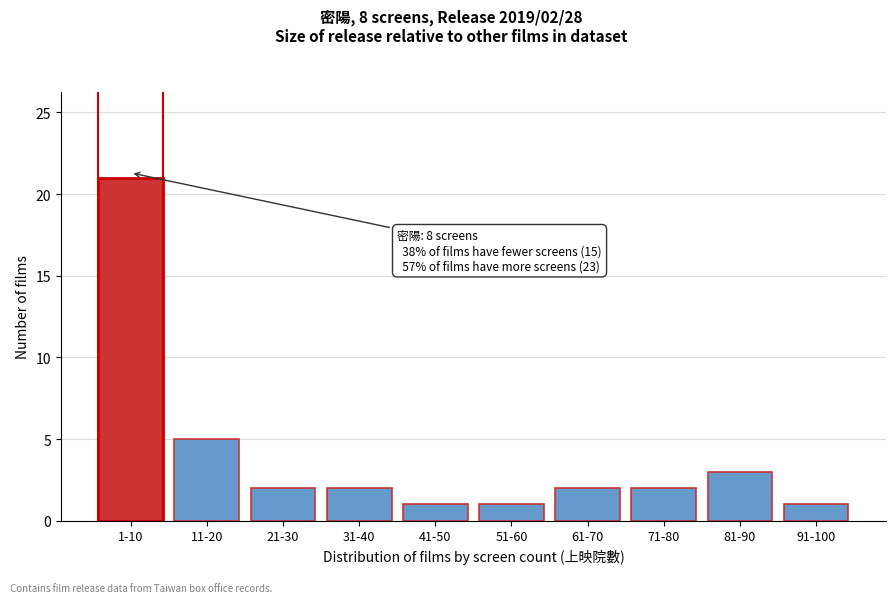

Reading right to left, list all the values displayed in this chart.

1	3	2	2	1	1	2	2	5	21